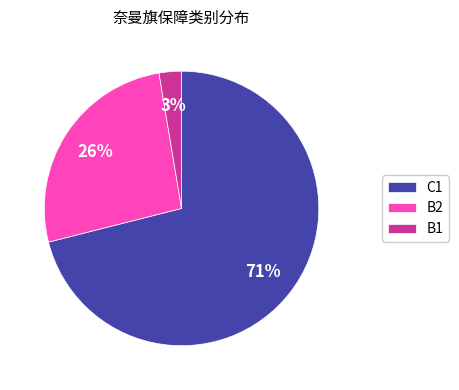

Combined, do B2 and B1 account for over 50%?

No